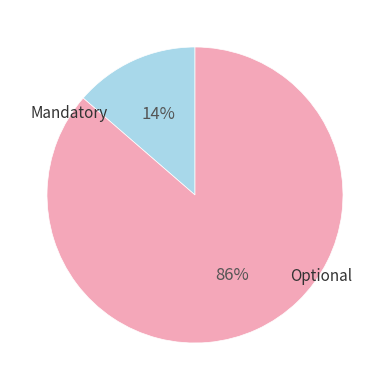

To the nearest percent, what is the average slice percentage?

50%